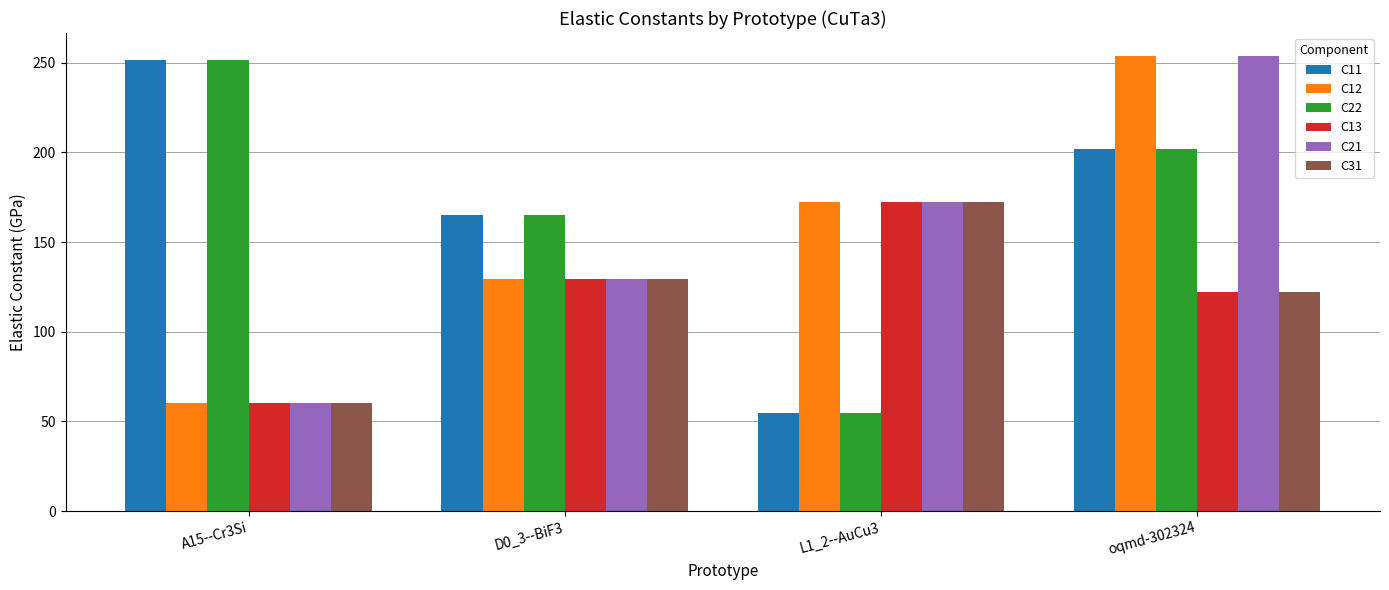

What is the total value across all series at oqmd-302324?

1155.6